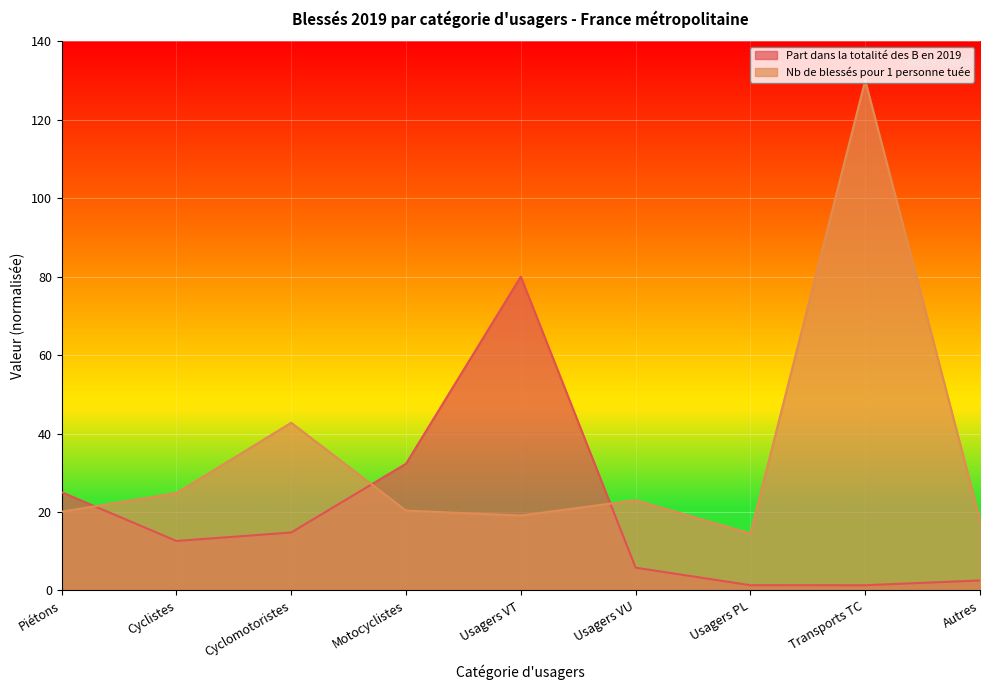

What is the value of the Part dans la totalité des B en 2019 point at the 2nd from the left?

12.6